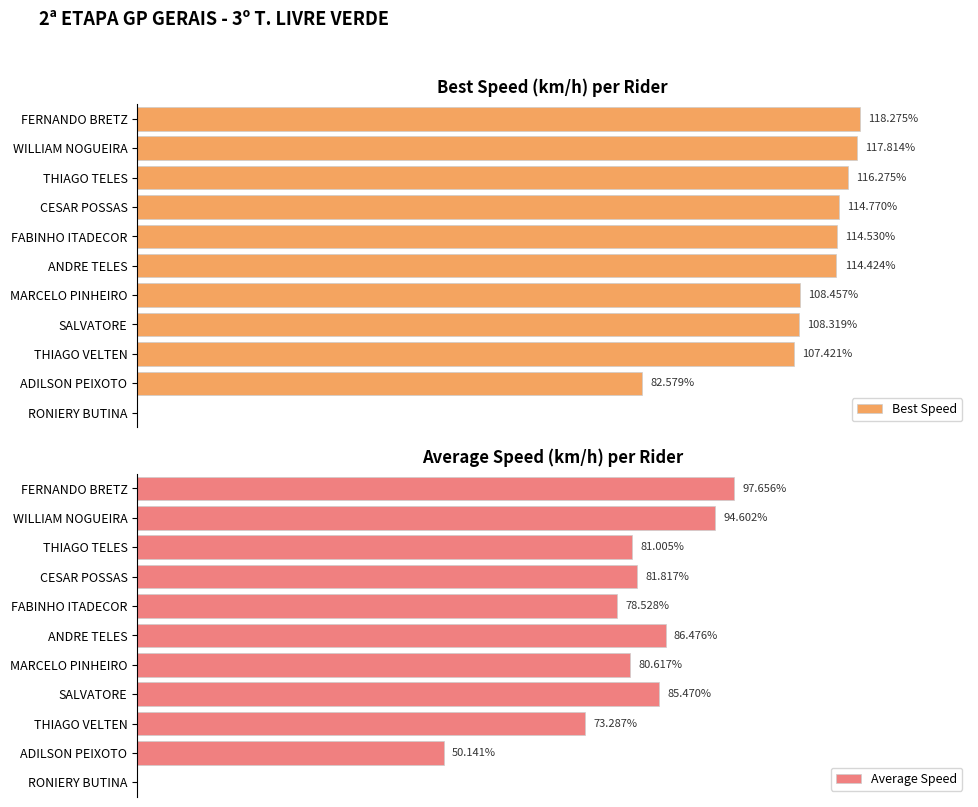

How many values in the Best Speed series are below 114?

5